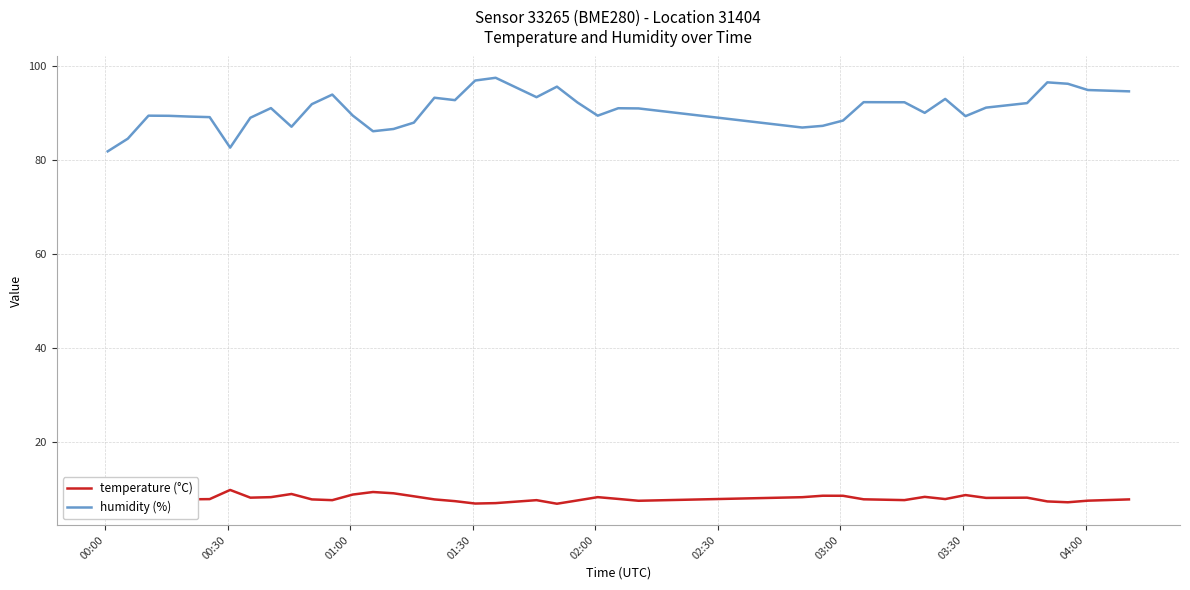

What is the average value of the humidity (%) series?

90.6